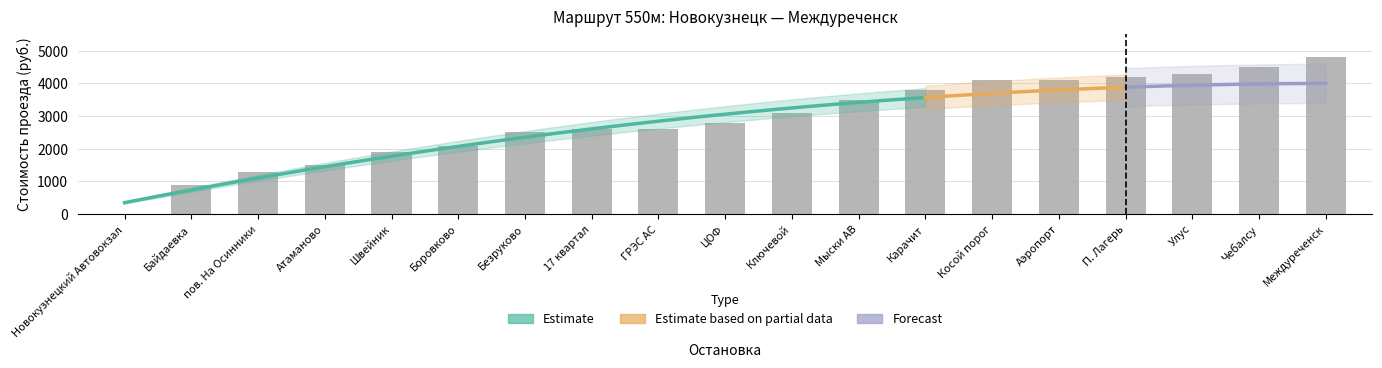

Reading left to right, list all the values displayed in this chart.

0	900	1300	1500	1900	2100	2500	2600	2600	2800	3100	3500	3800	4100	4100	4200	4300	4500	4800